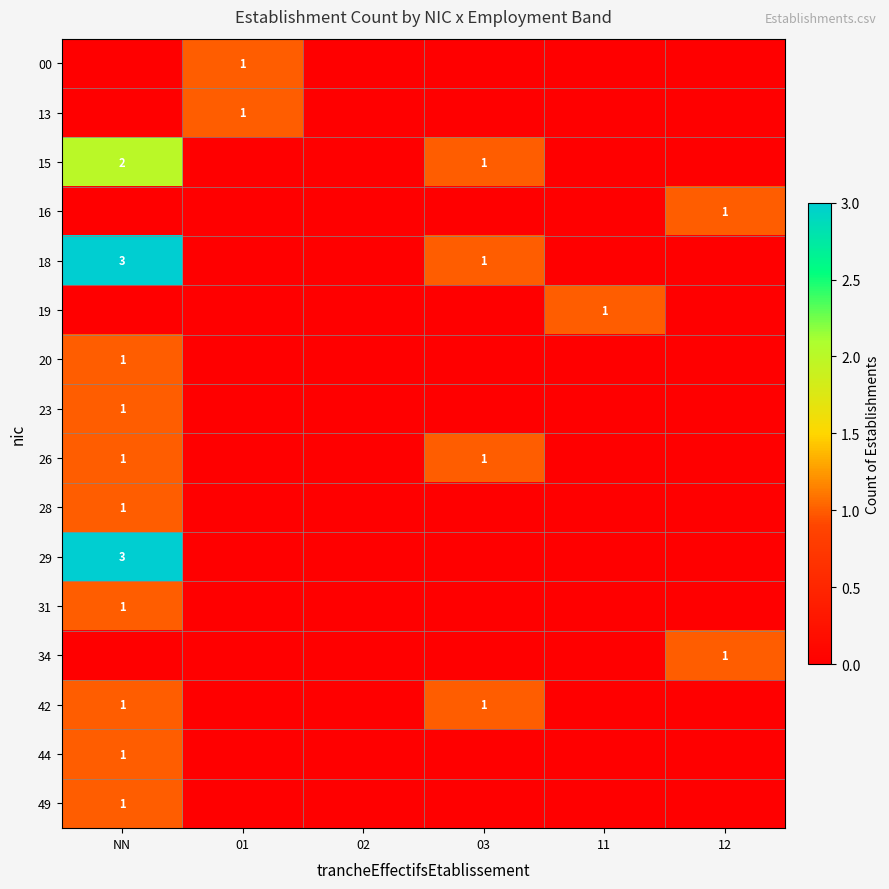

True or false: 15 has a value of 1 at 12.

False